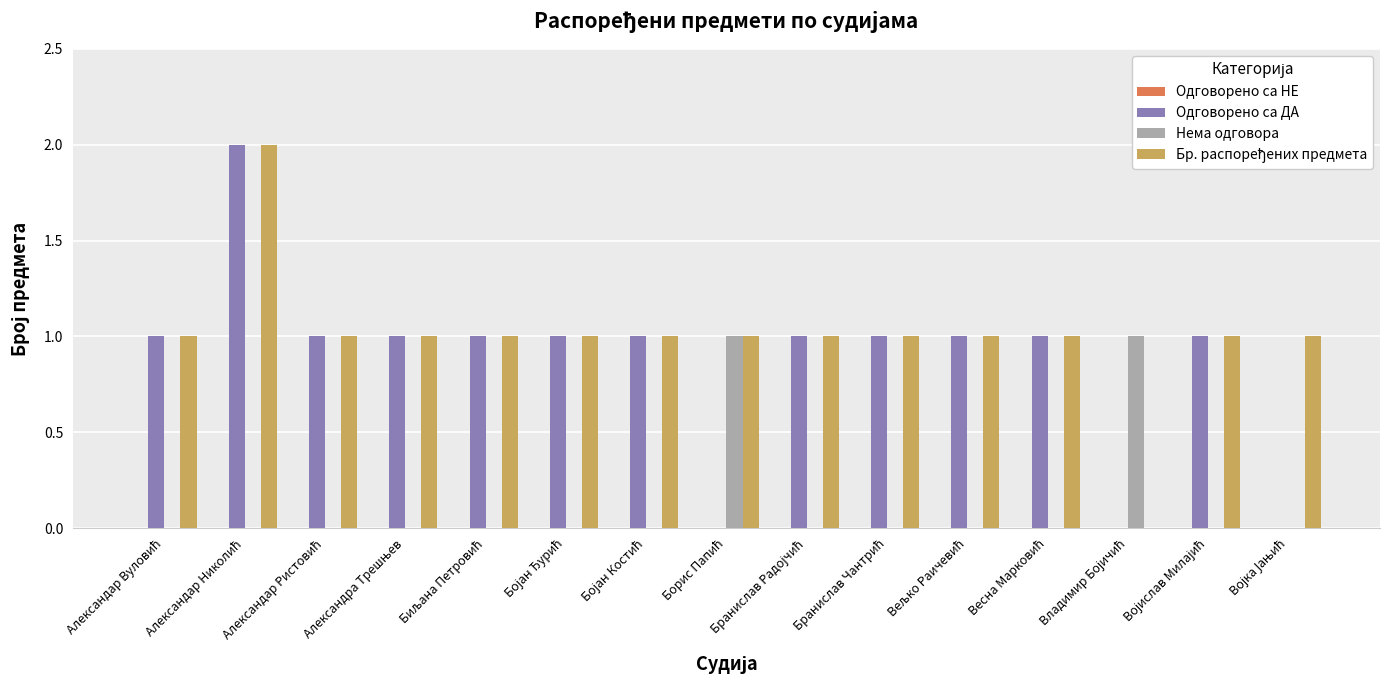

How many categories are shown in the chart?

15